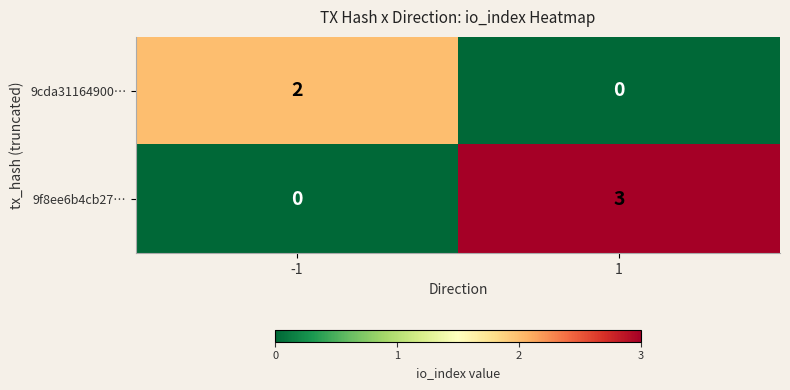

What is the maximum value shown in the chart?

3